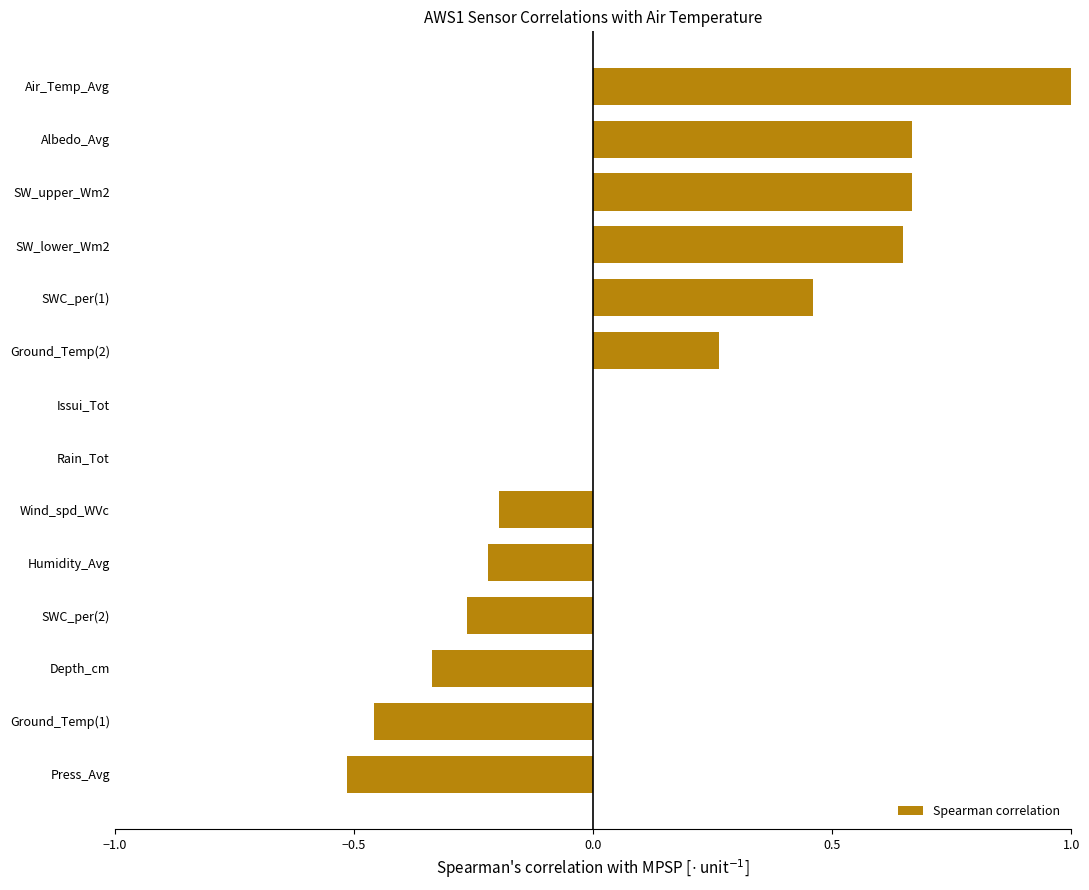

Count the number of data series in this chart.

1